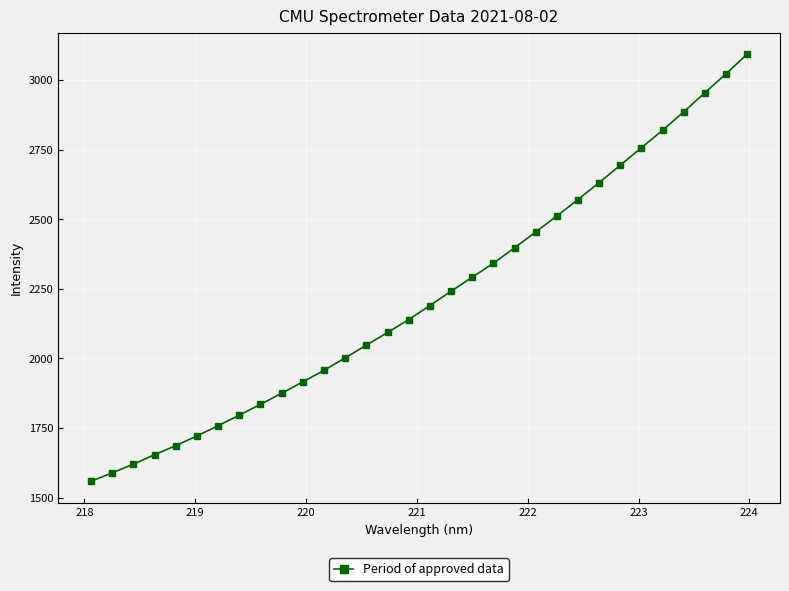

What is the value of the 4th point from the left?

1654.2